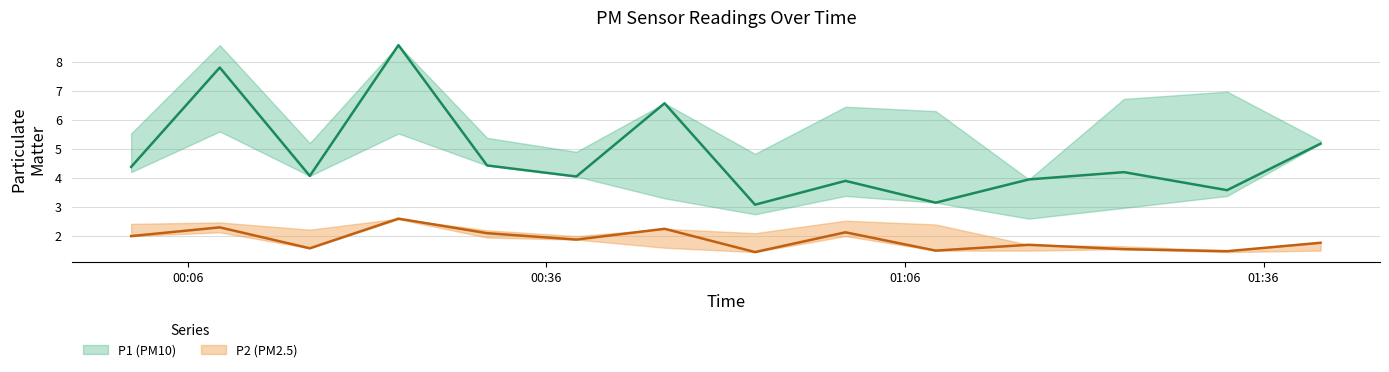

The P2_upper series shows 0.6 at 01:01. True or false?

False